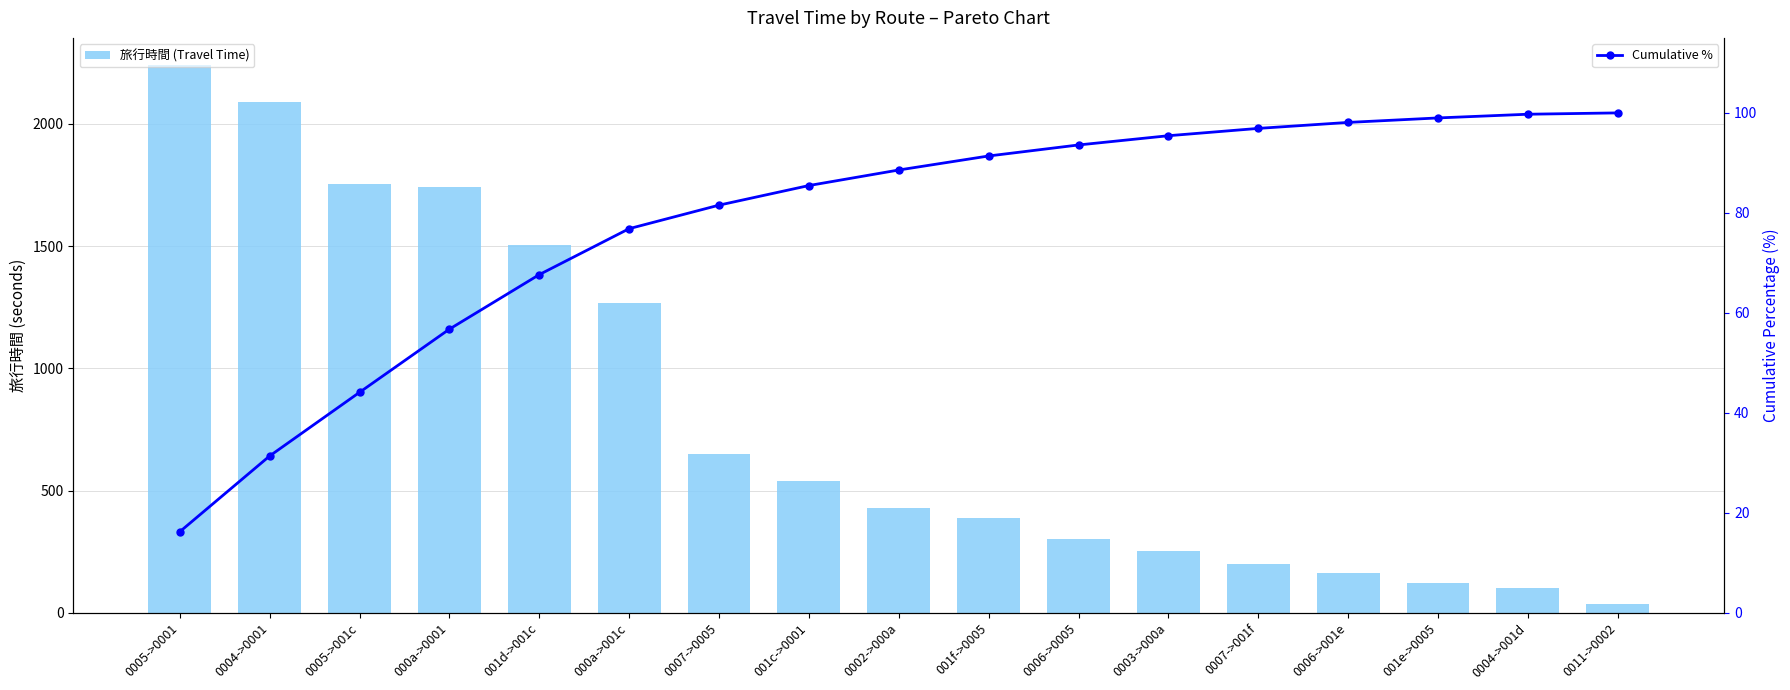

At which label does Cumulative % first exceed 88?

0002->000a